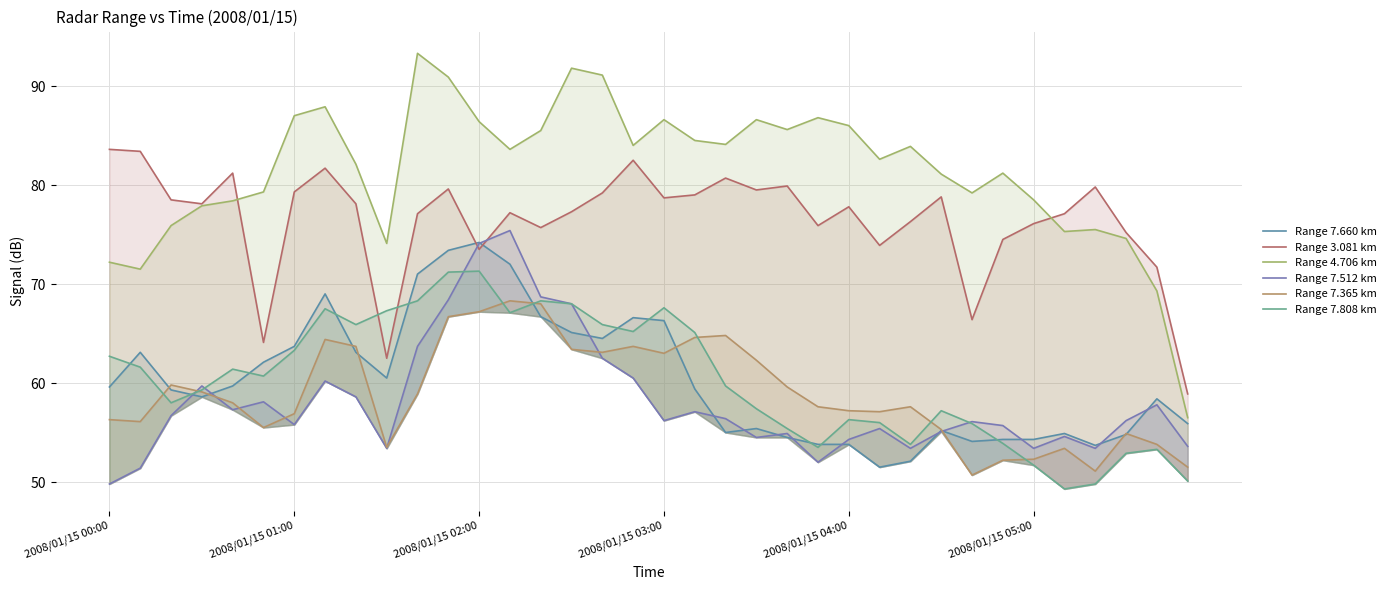

What are all the series names shown in the legend?

Range 7.660 km, Range 3.081 km, Range 4.706 km, Range 7.512 km, Range 7.365 km, Range 7.808 km